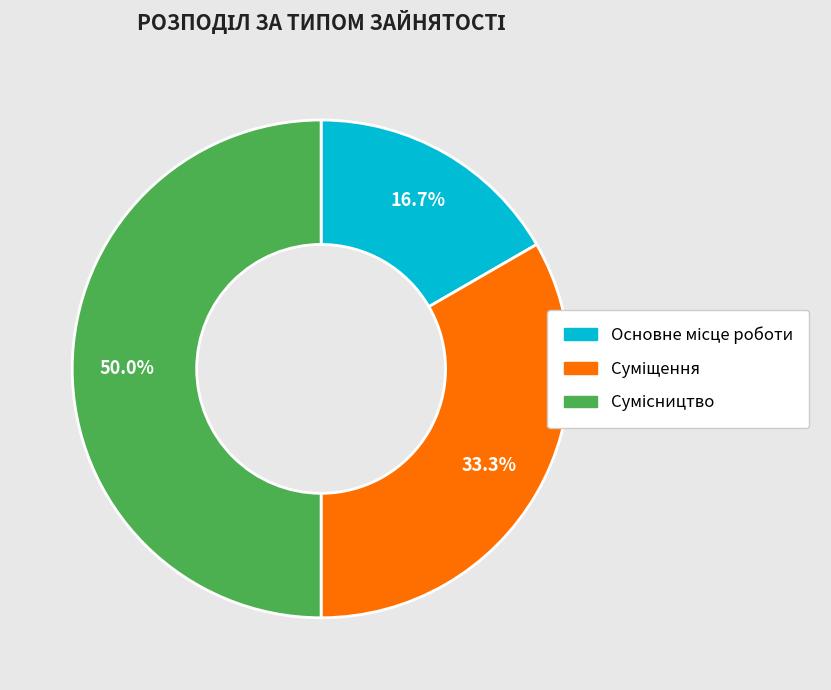

What percentage is the Суміщення slice, to the nearest percent?

33%